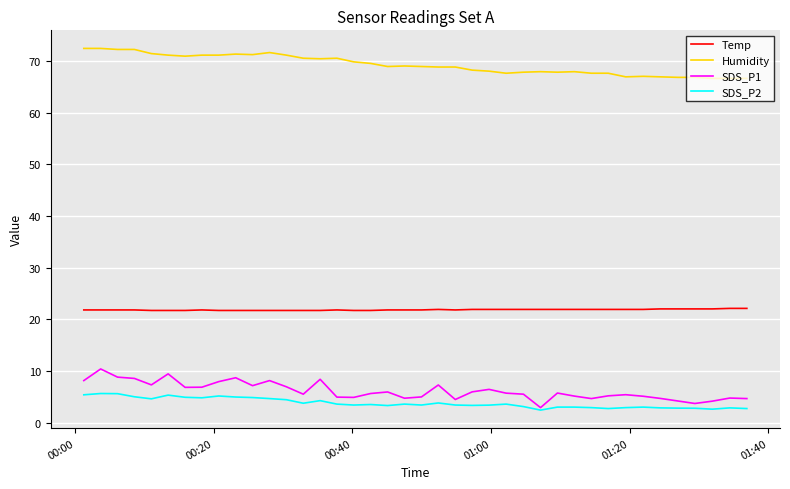

Rank the series by their maximum value, from highest to lowest.

Humidity, Temp, SDS_P1, SDS_P2